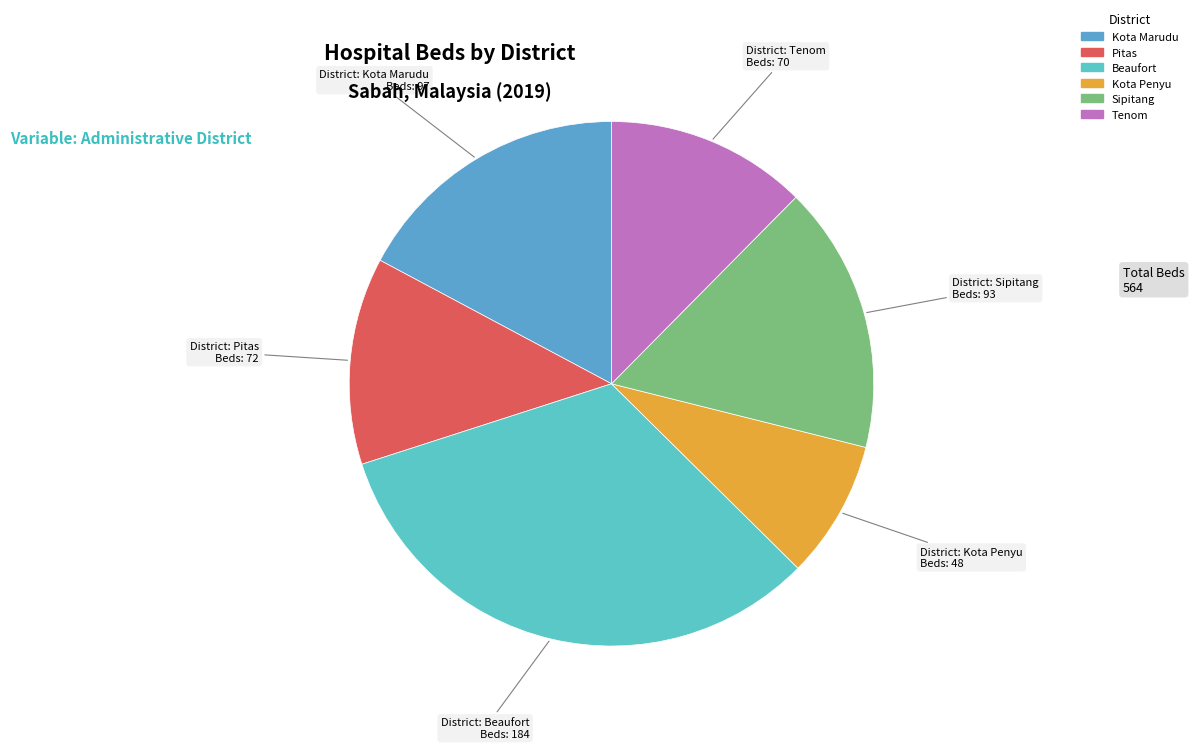

Is there any slice that represents more than half of the pie?

No